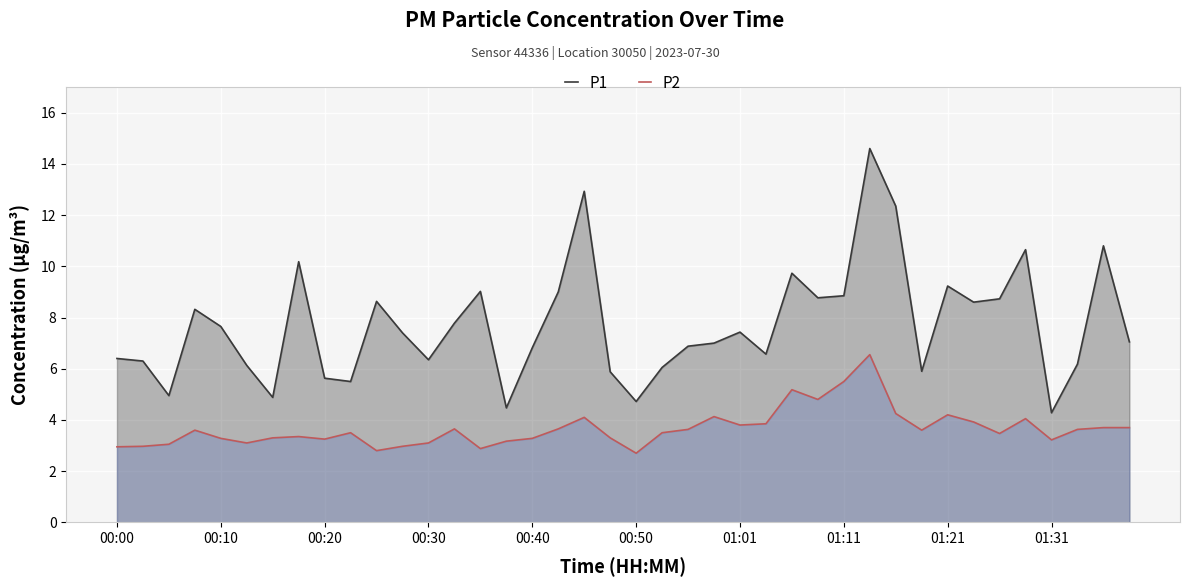

What are all the series names shown in the legend?

P1, P2